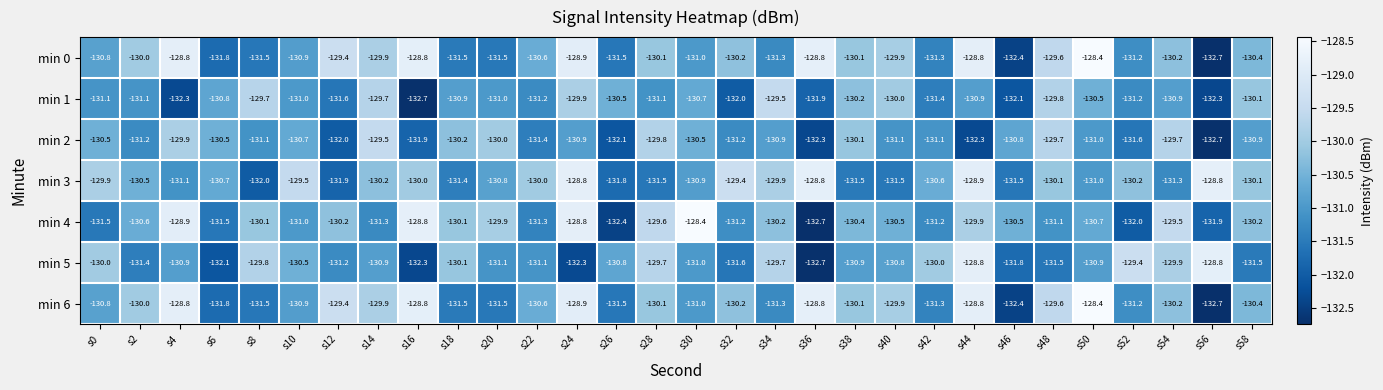

Is the value of min 6 at s10 greater than the value of min 1 at s32?

Yes